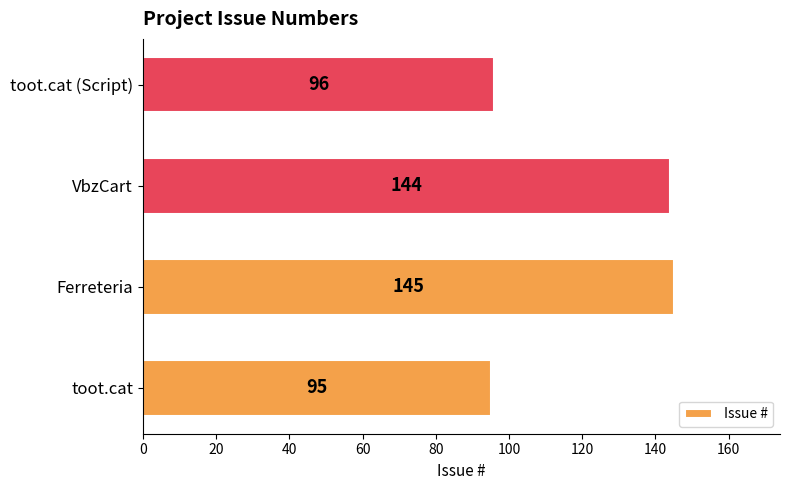

List the labels in order of value, largest first.

Ferreteria, VbzCart, toot.cat (Script), toot.cat